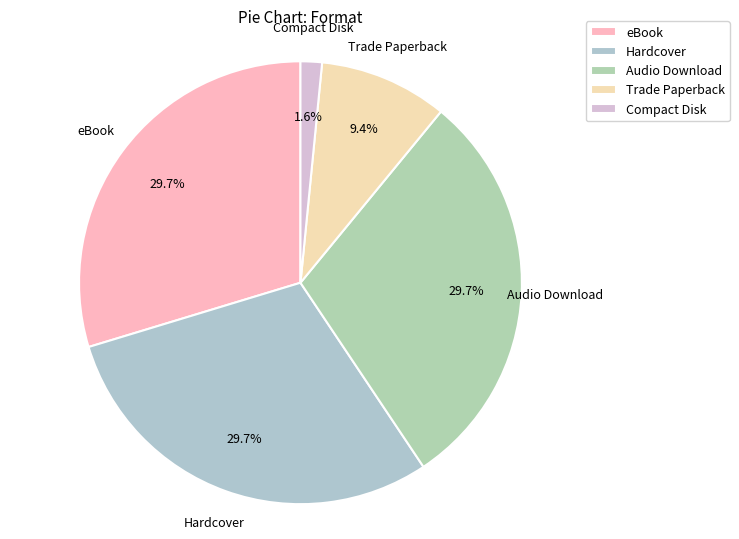

What percentage is NOT represented by Hardcover?

70.3%